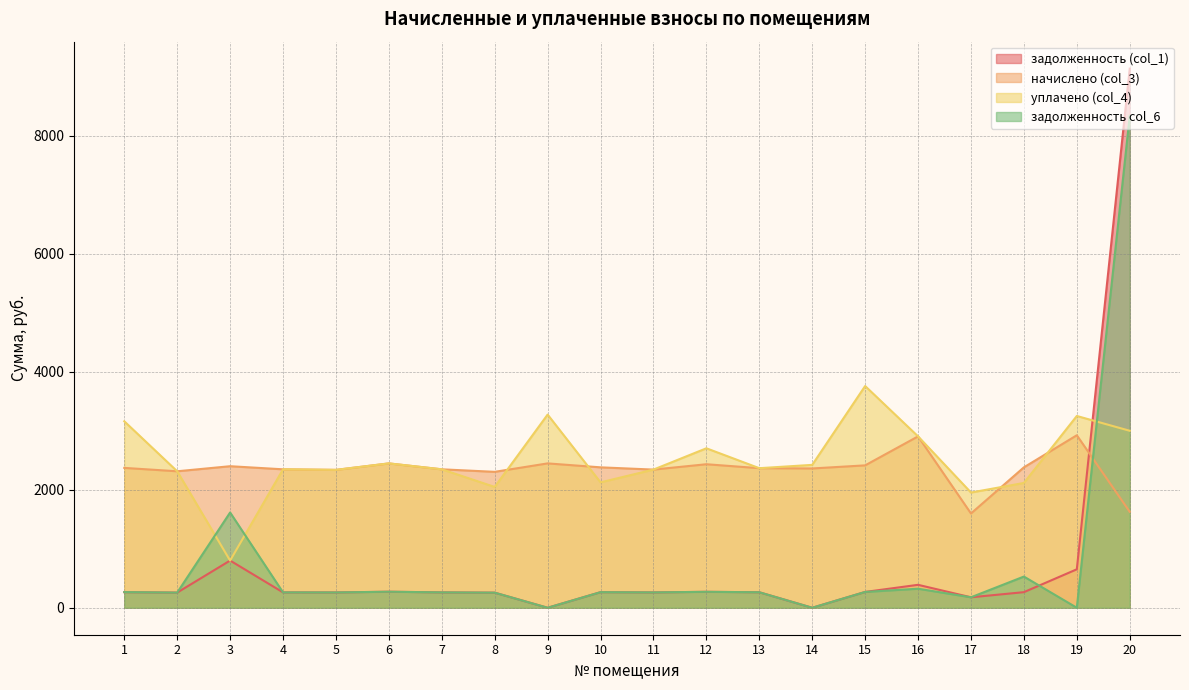

At which label is задолженность col_6 closest to 4168?

3